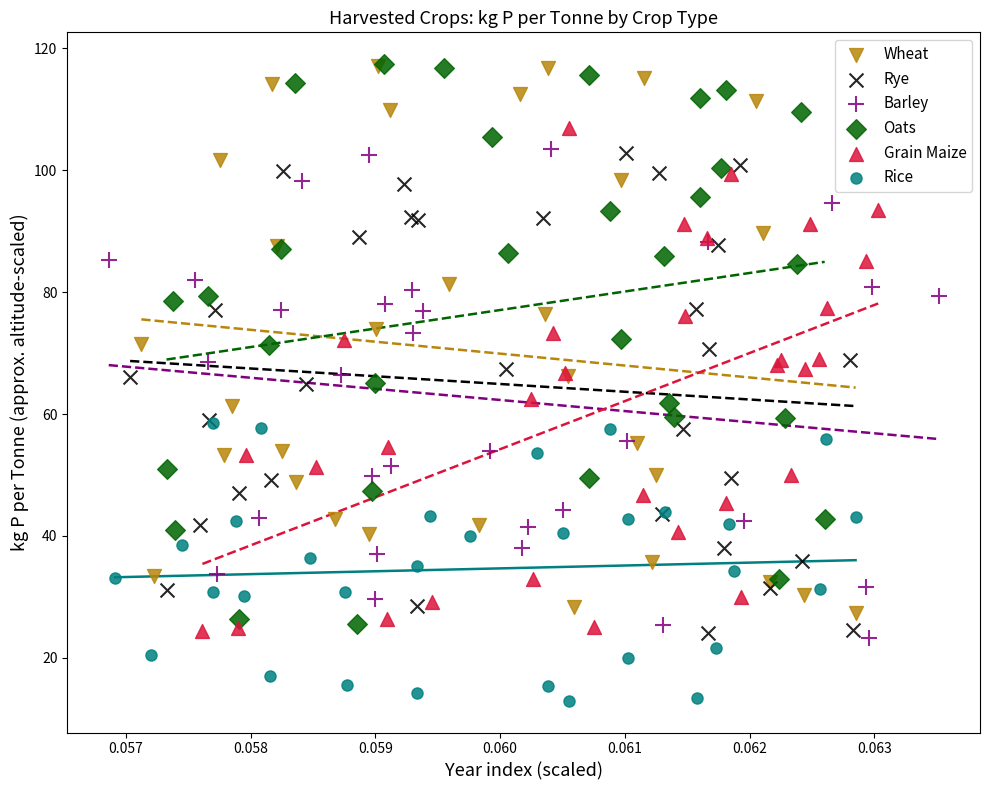

Which series contains the lowest Y value?

Rice